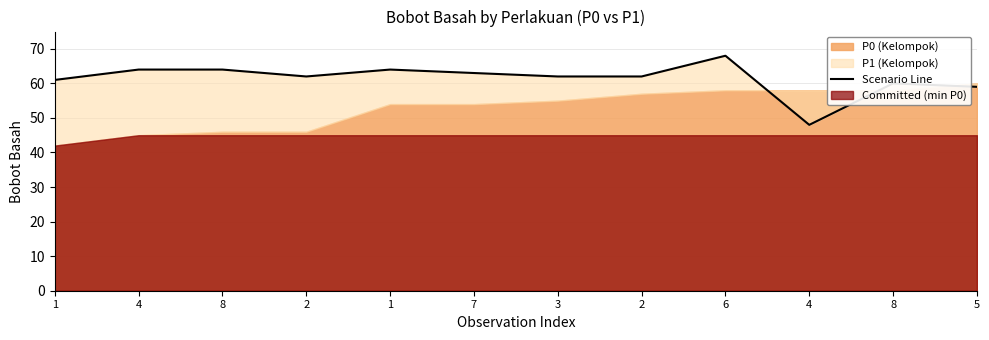

What is the value of the 9th point from the left?

68